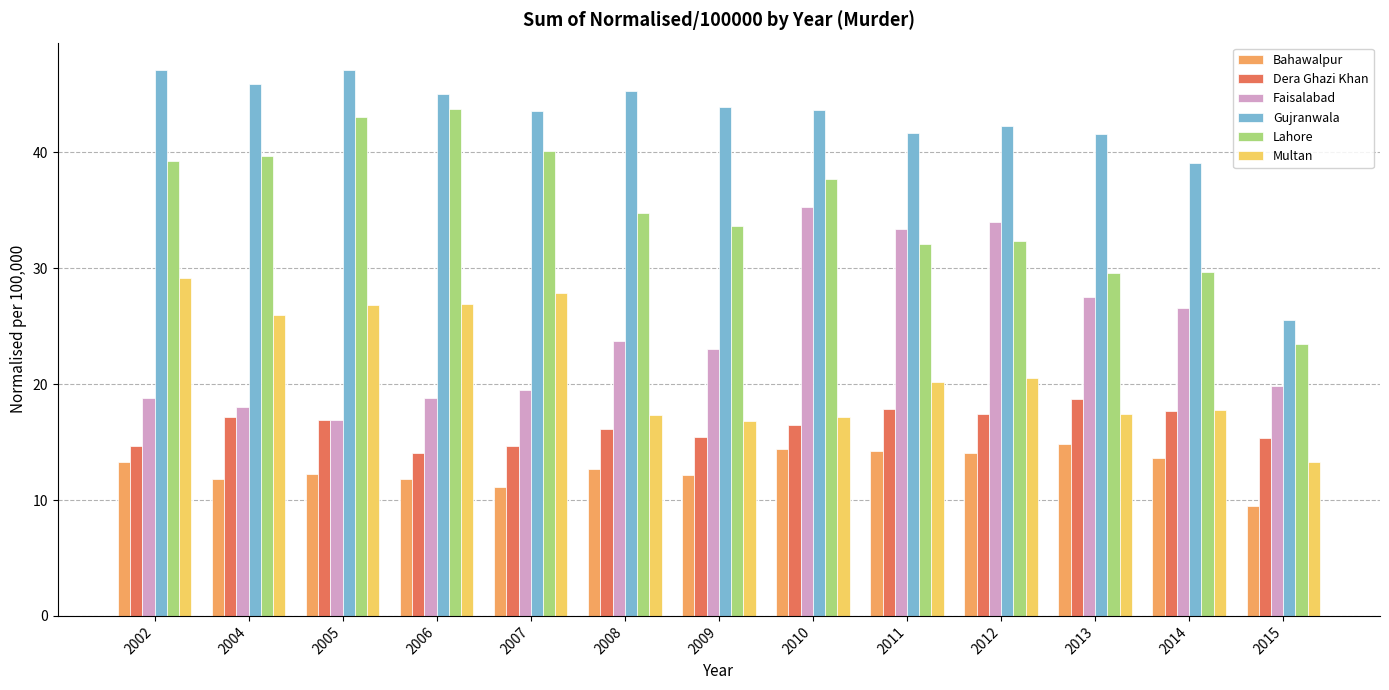

At which category does the chart reach its minimum across all series?

2015